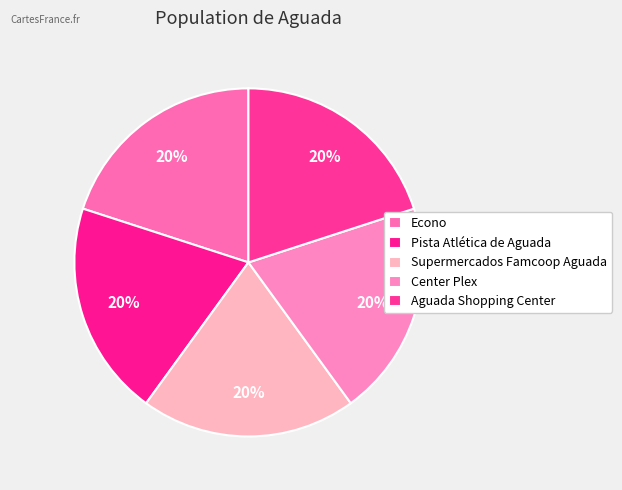

How many segments does this pie chart have?

5